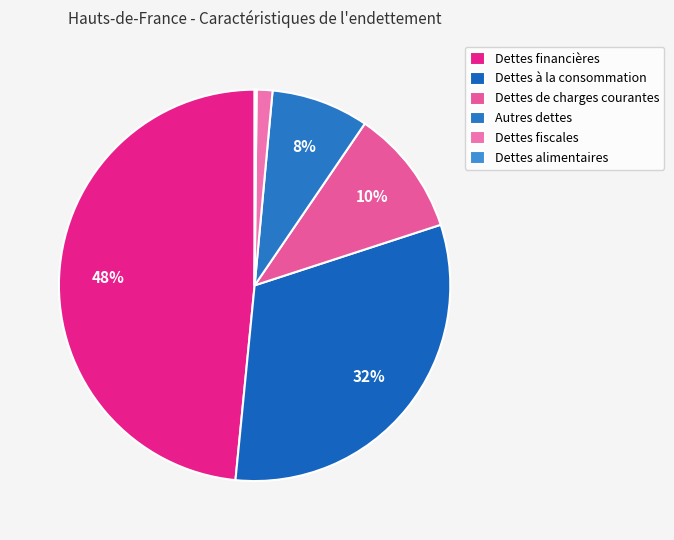

To the nearest percent, what percentage of the pie is Dettes à la consommation?

32%